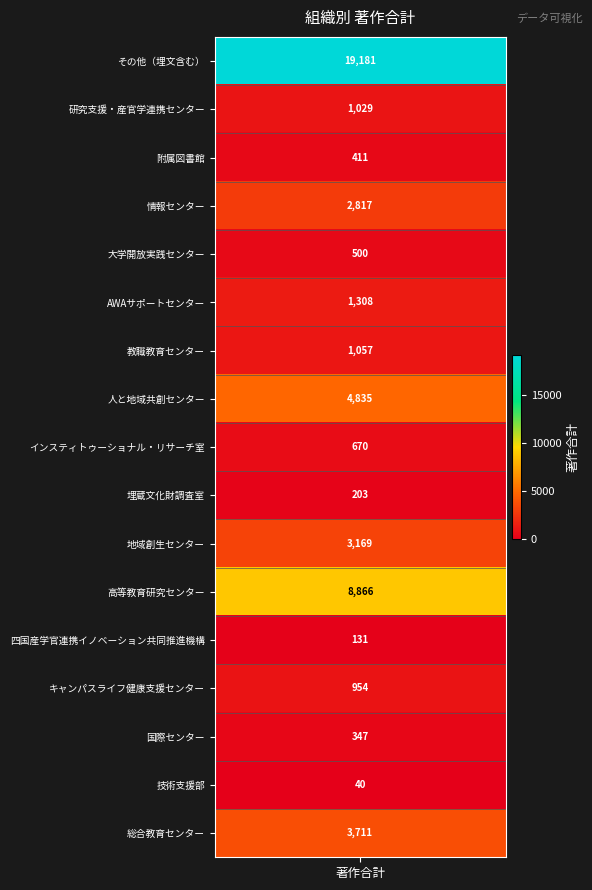

Read the 合計値 value at 0.

19181